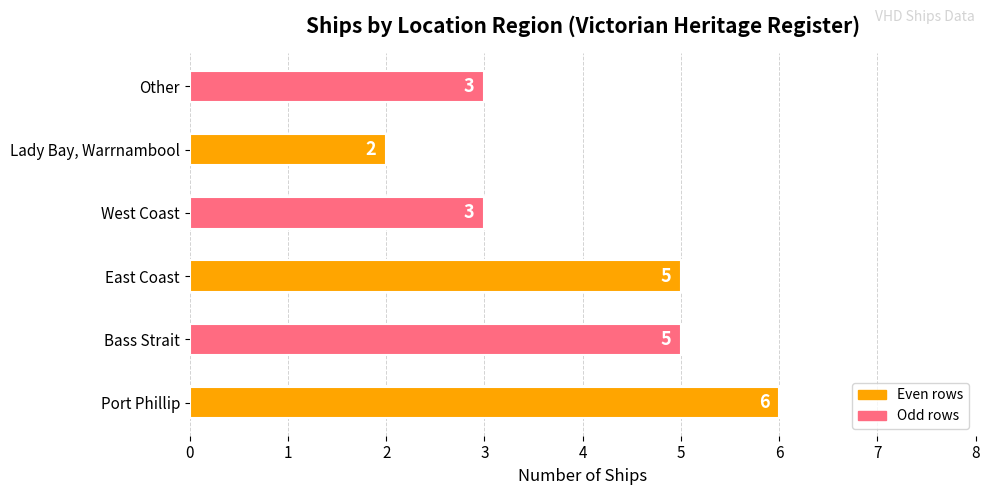

Reading top to bottom, extract all data points from this chart.

3	2	3	5	5	6